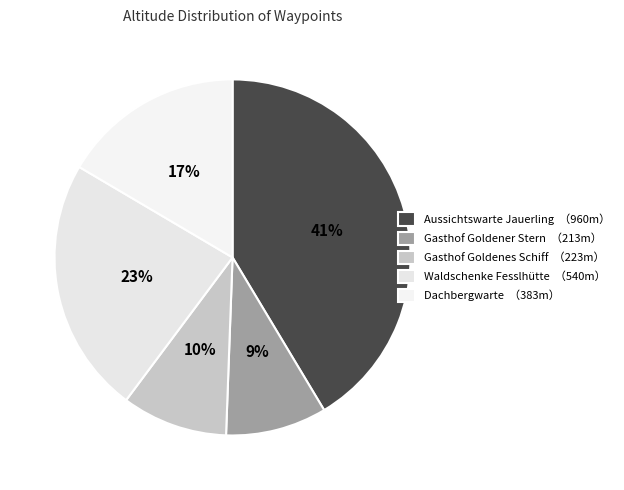

How many slices are in this pie chart?

5